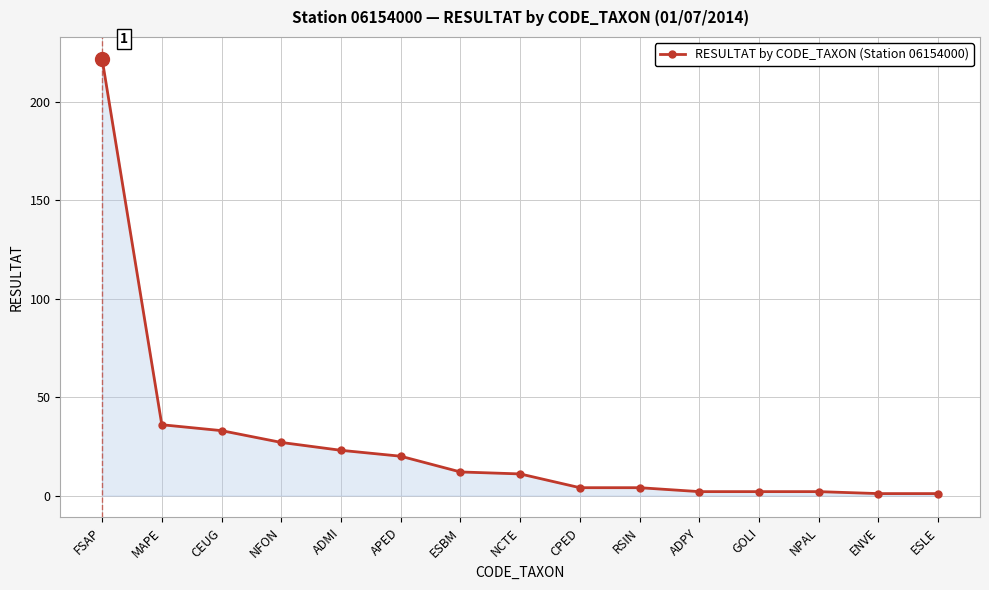

At which category does the chart reach its peak across all series?

FSAP